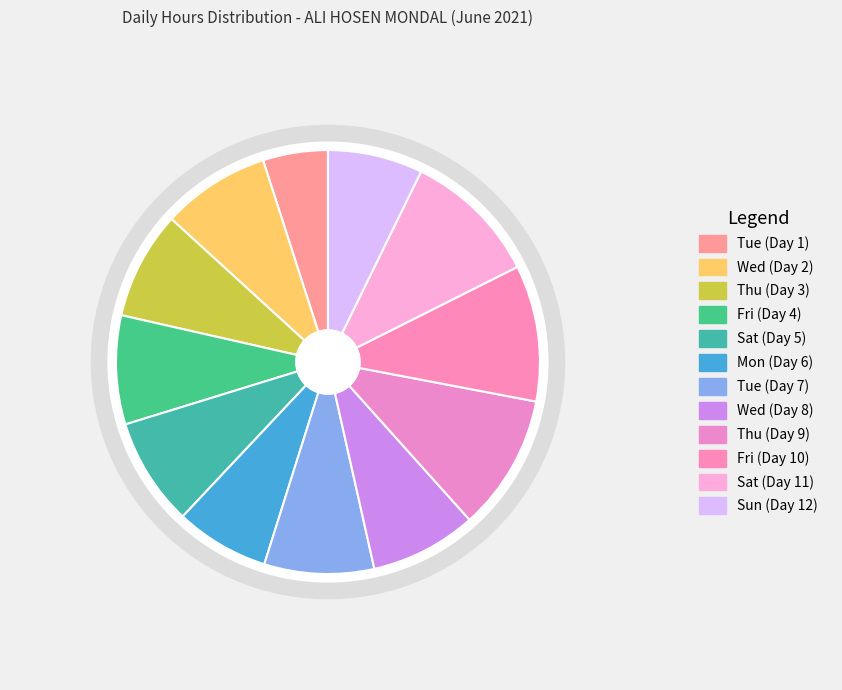

Count the number of slices in the pie.

12